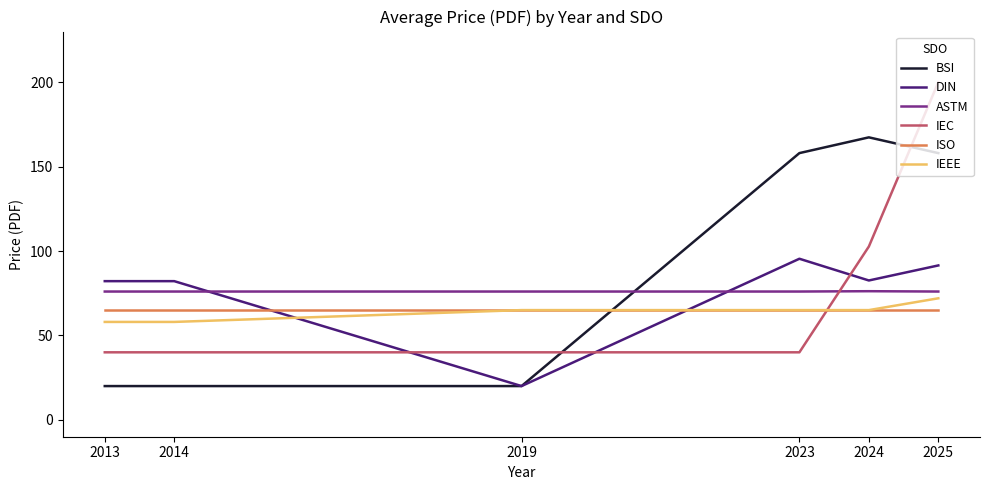

Count the number of data series in this chart.

6